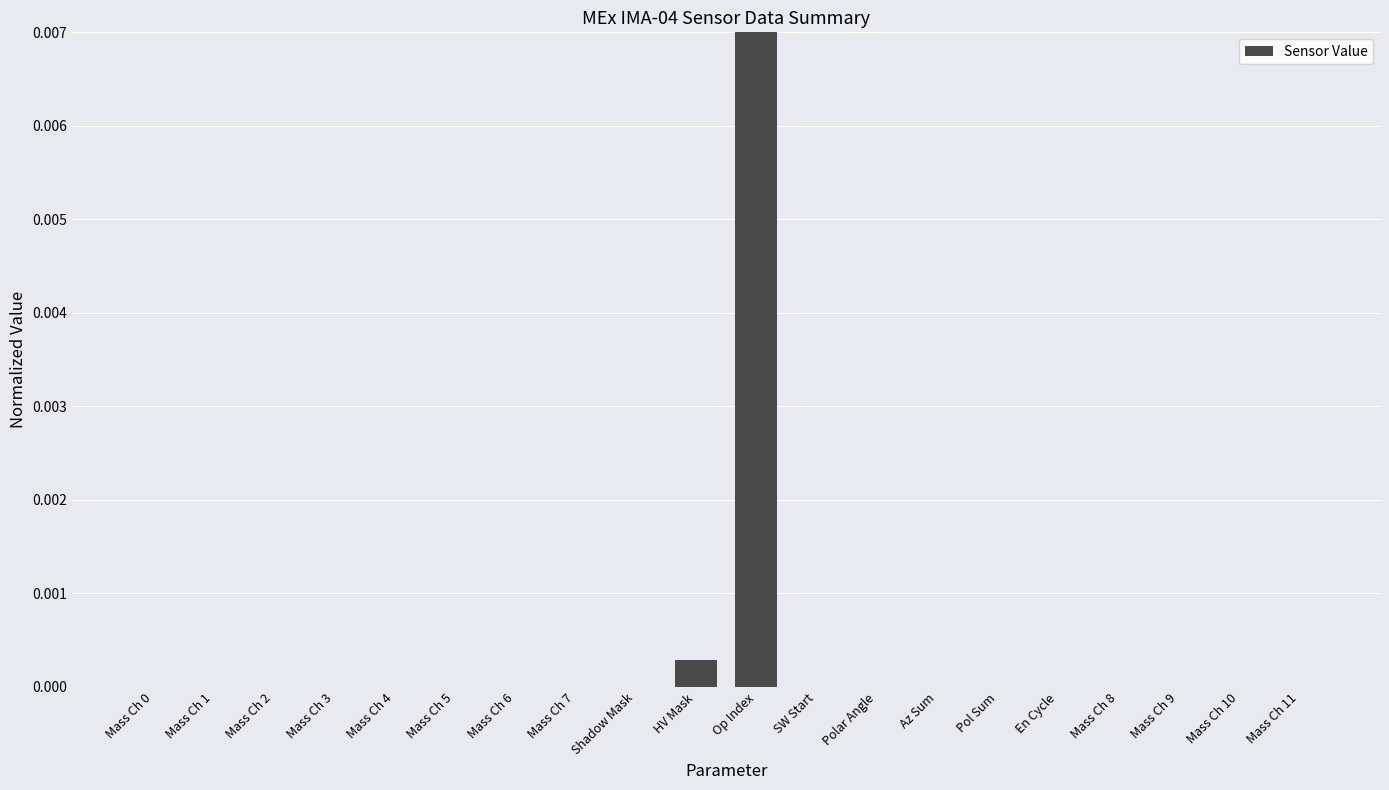

Which category has the highest value across all series?

Op Index